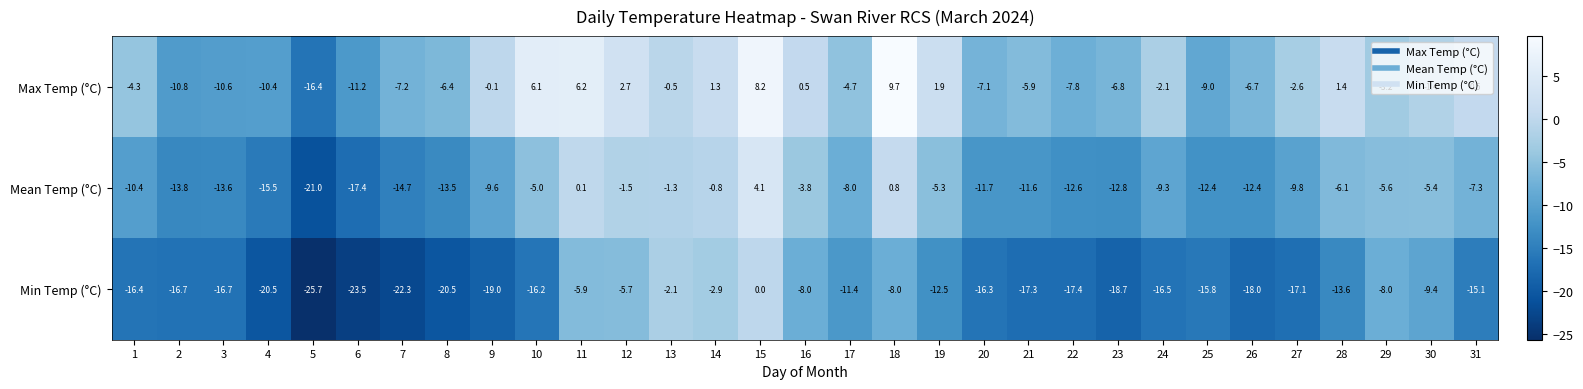

Count the number of categories in the chart.

31